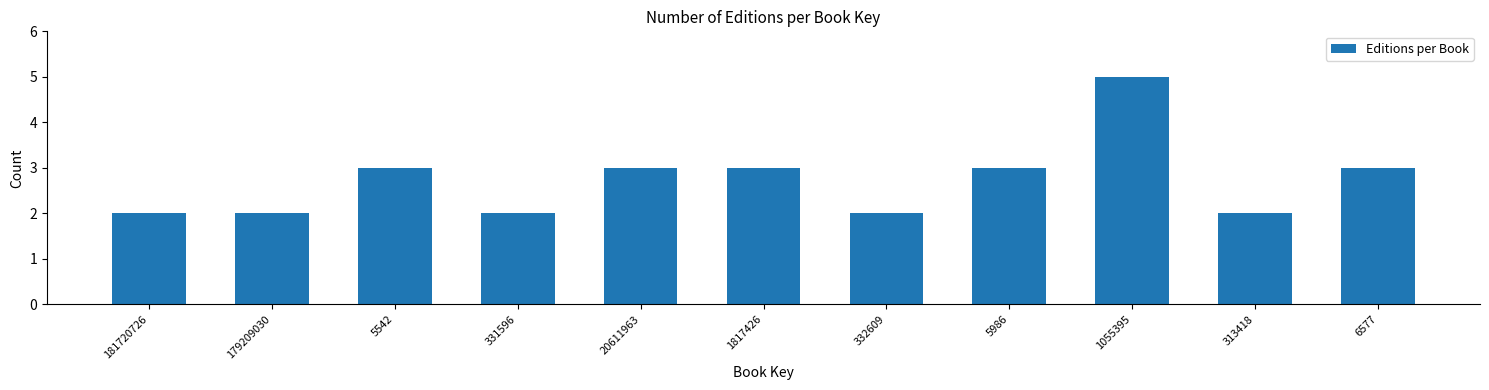

Reading left to right, list all the values displayed in this chart.

2	2	3	2	3	3	2	3	5	2	3